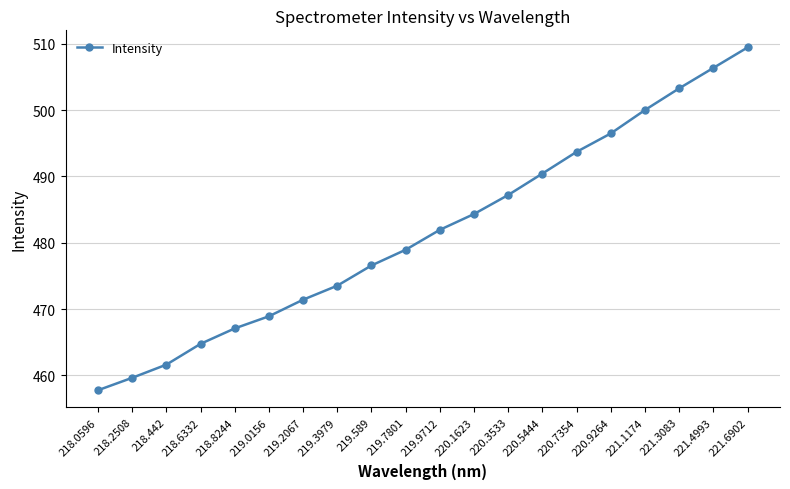

Reading right to left, list all the values displayed in this chart.

509.5	506.4	503.3	500.0	496.5	493.7	490.4	487.2	484.3	481.9	478.9	476.6	473.5	471.4	468.9	467.1	464.7	461.6	459.6	457.7